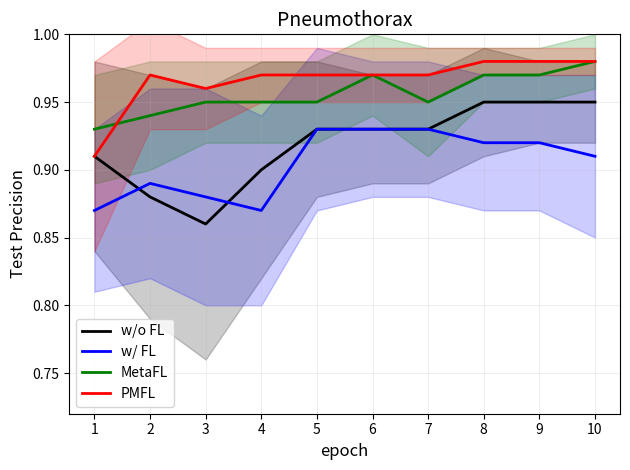

What is the total value across all series at 7?

3.8